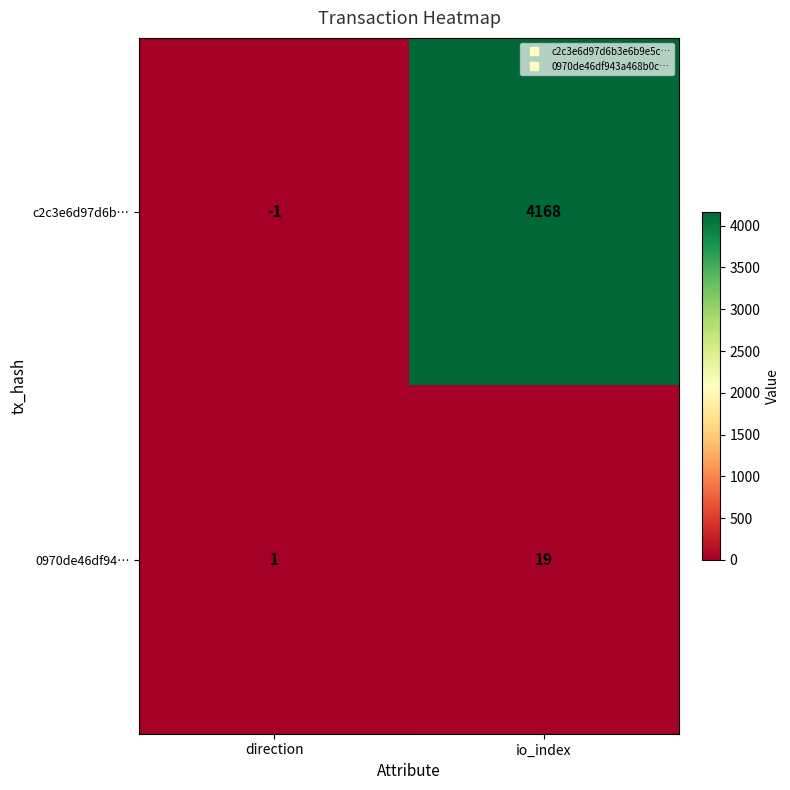

Which category has the highest value across all series?

io_index